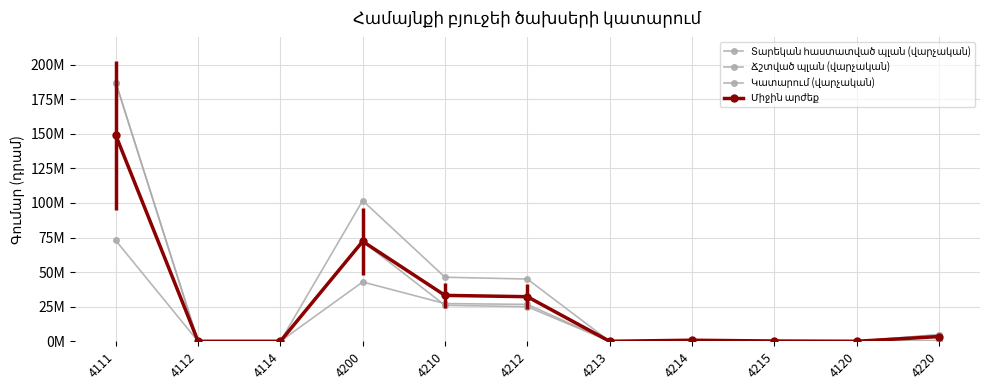

How many interior local valleys does the Ճշտված պլան (վարչական) series have?

2